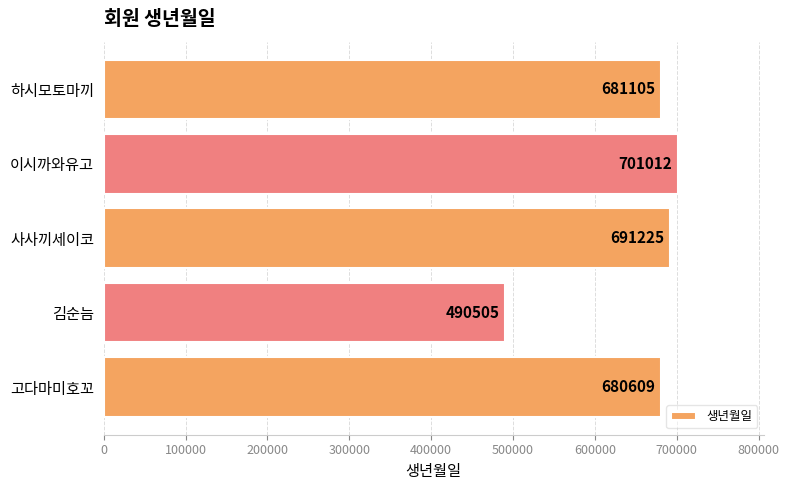

What is the minimum value shown in the chart?

490505